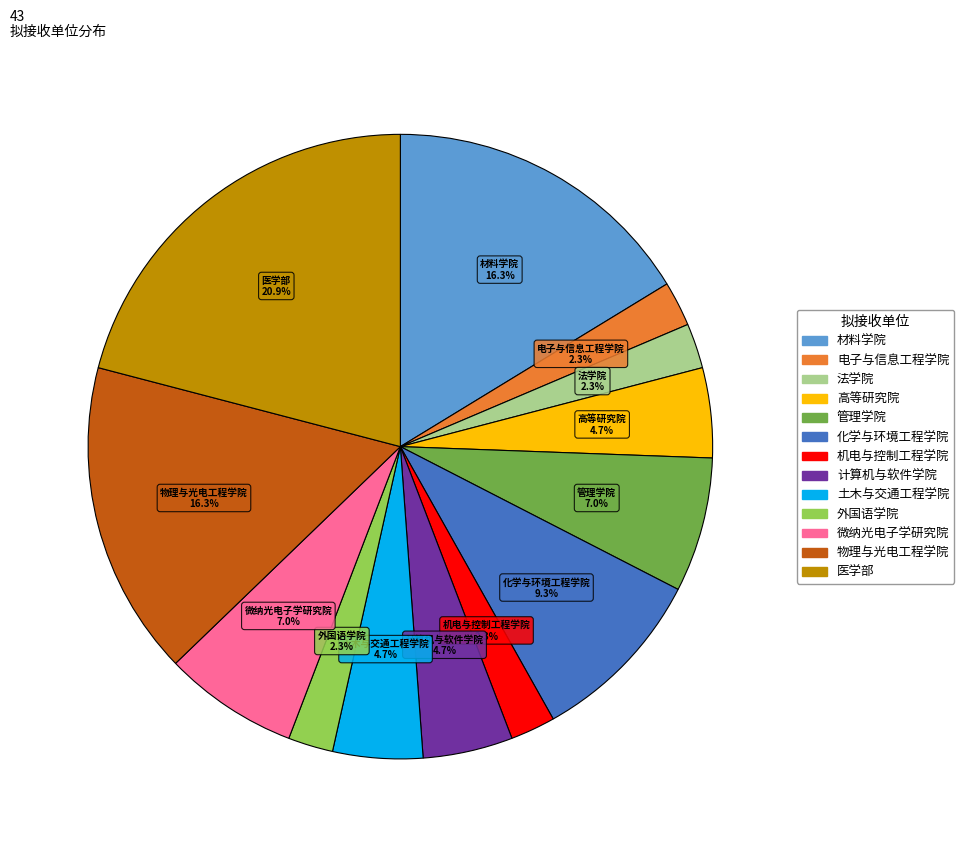

Between 物理与光电工程学院 and 医学部, which is larger?

医学部